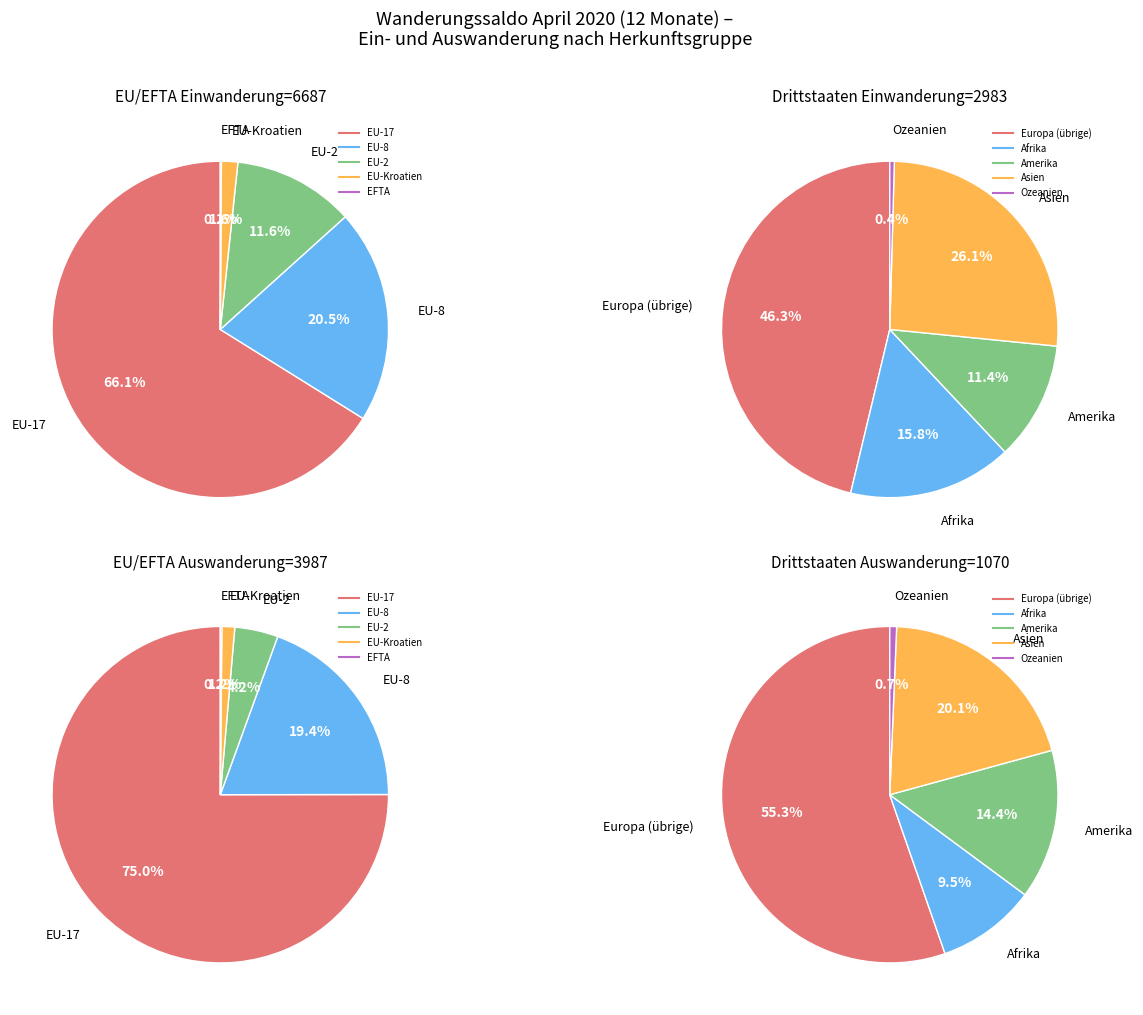

What is the largest slice in the pie chart?

Europa